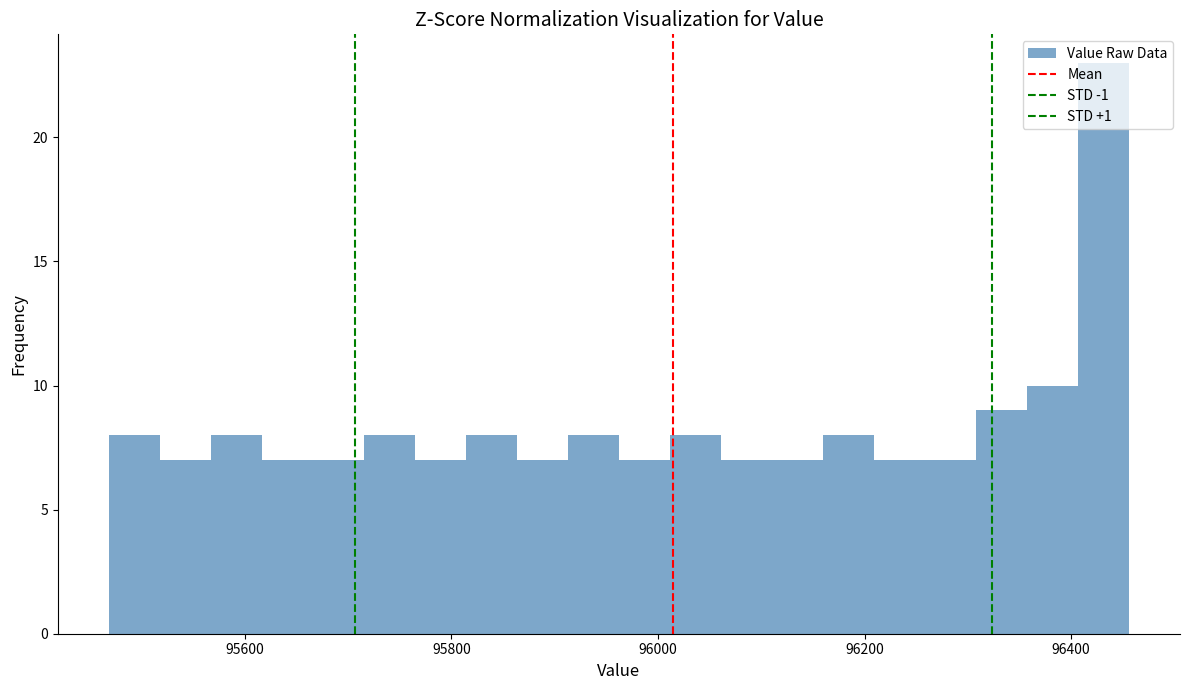

Read against the x-axis, roughly where is the centre of the tallest bar?

96440